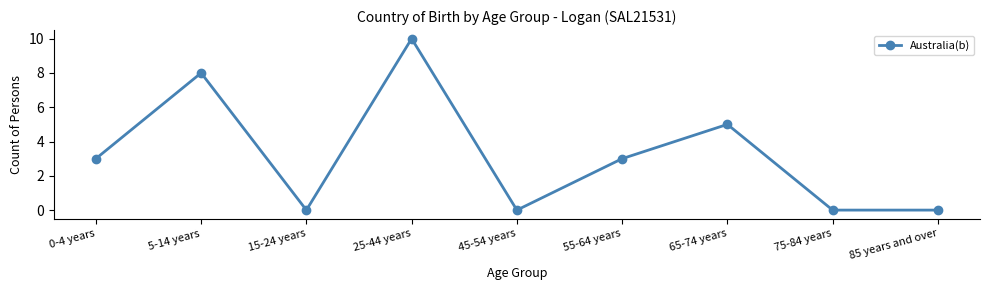

What is the greatest value displayed?

10